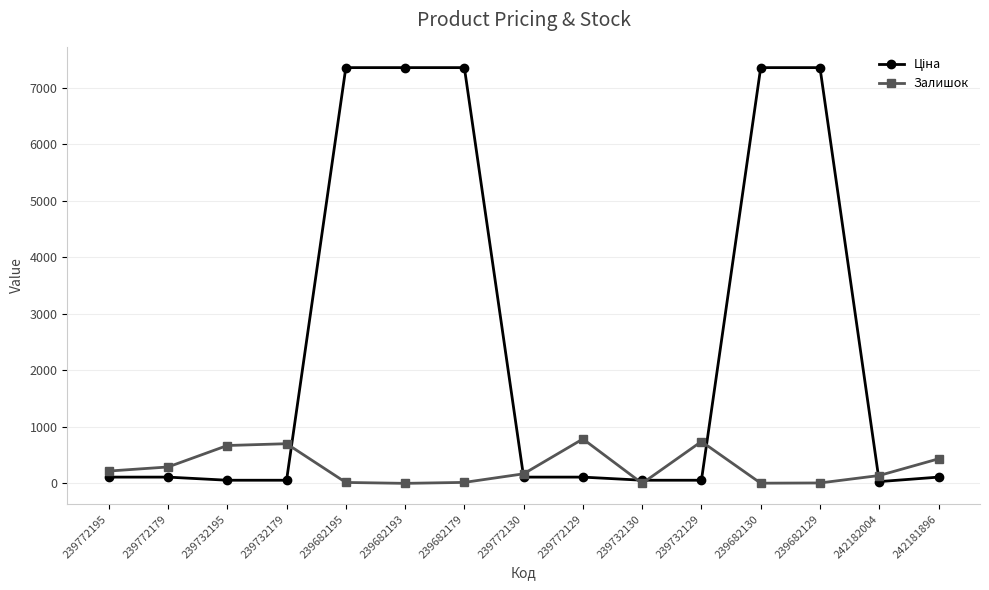

True or false: Залишок has more than 2 points higher than both neighbors.

True